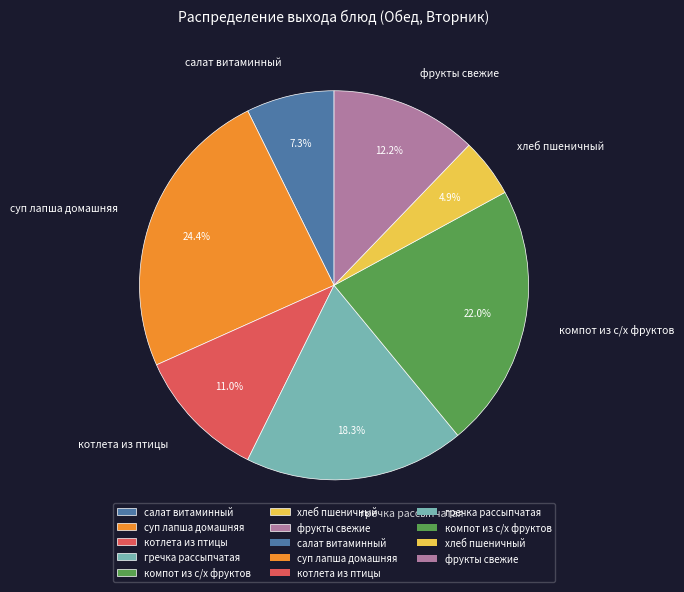

Is it true that котлета из птицы is 3% of the pie?

False